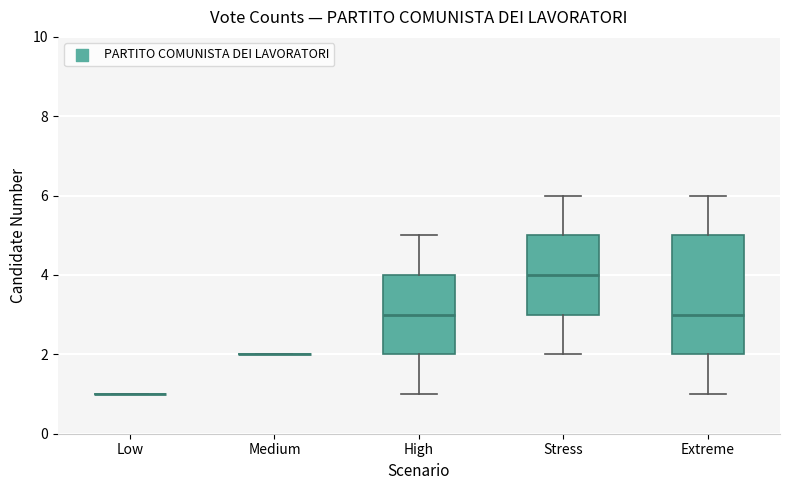

Where does the median line of the box for Extreme sit on the y-axis? The values are not printed on the chart, so give them approximately, as read against the axis.

3